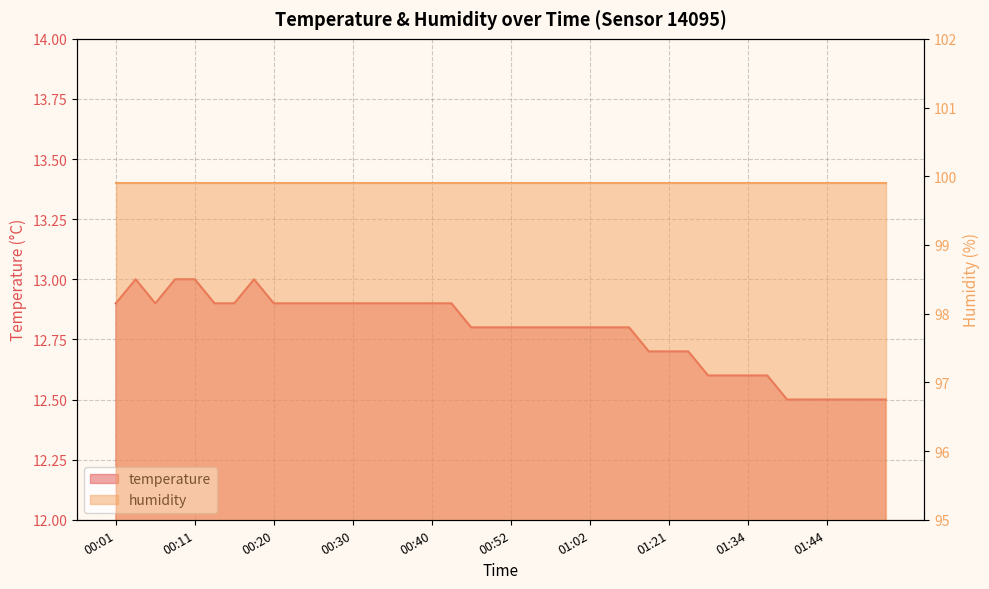

At which label is the value closest to 12?

01:39